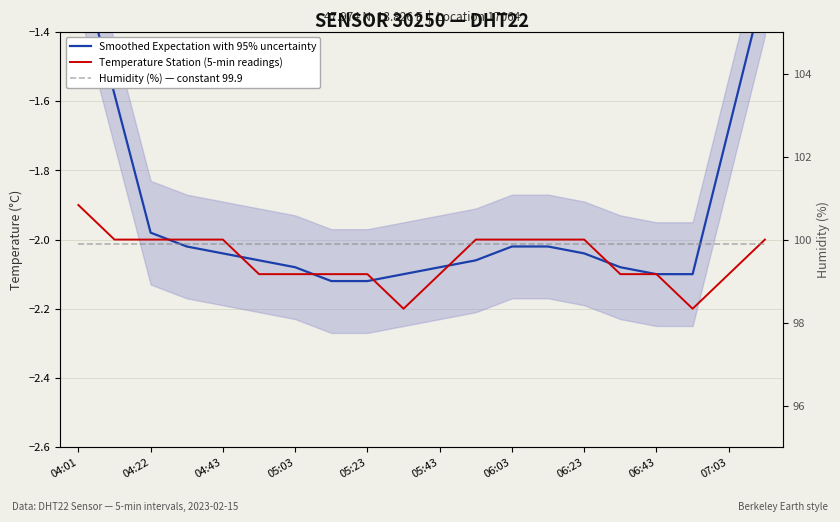

Is it true that Humidity (%) — constant 99.9 equals 99.9 at 04:01?

True